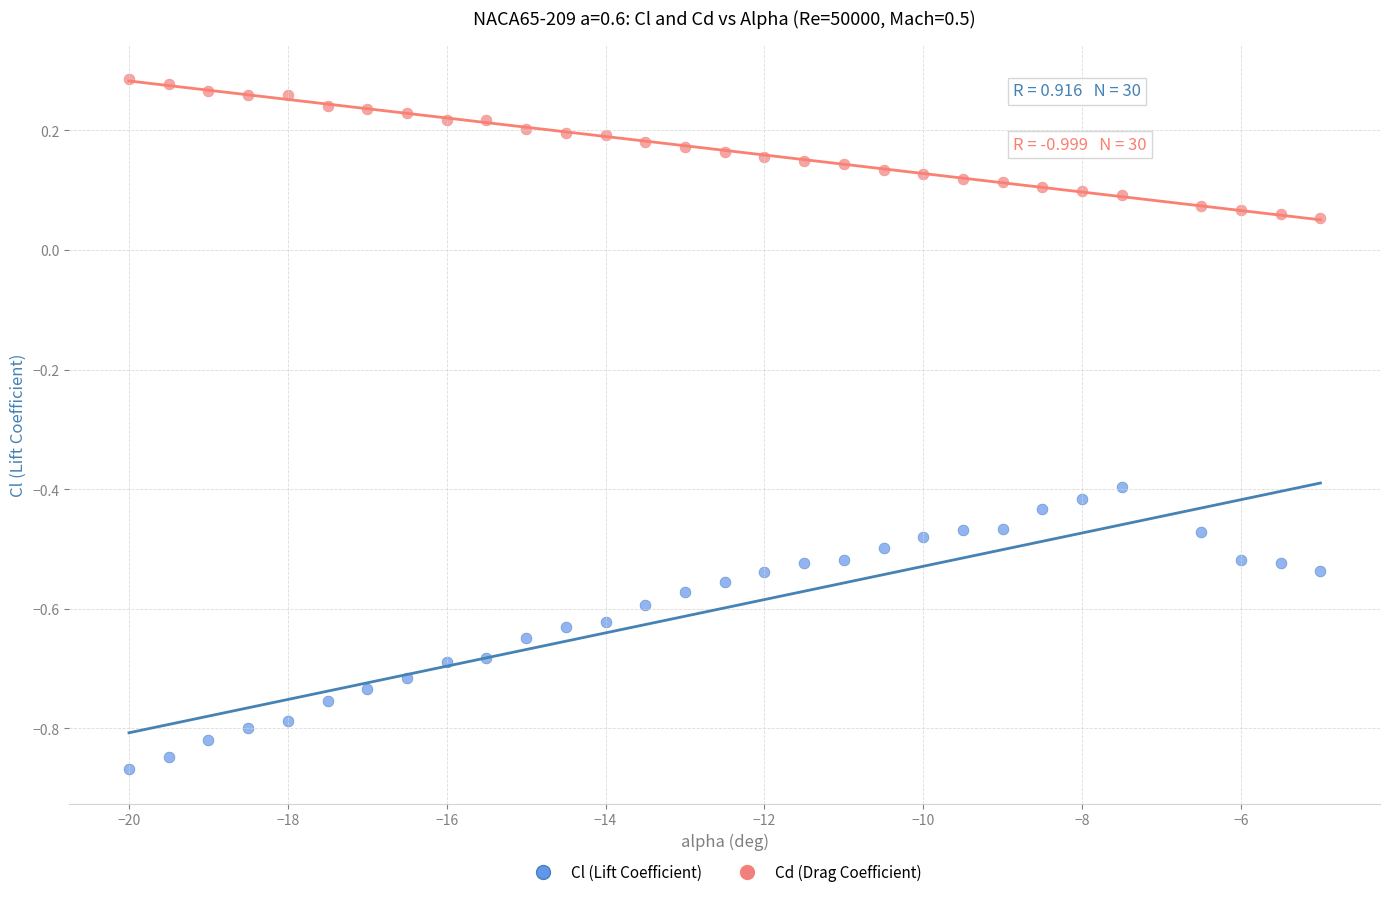

Which series contains the lowest Y value?

Cl (Lift Coefficient)